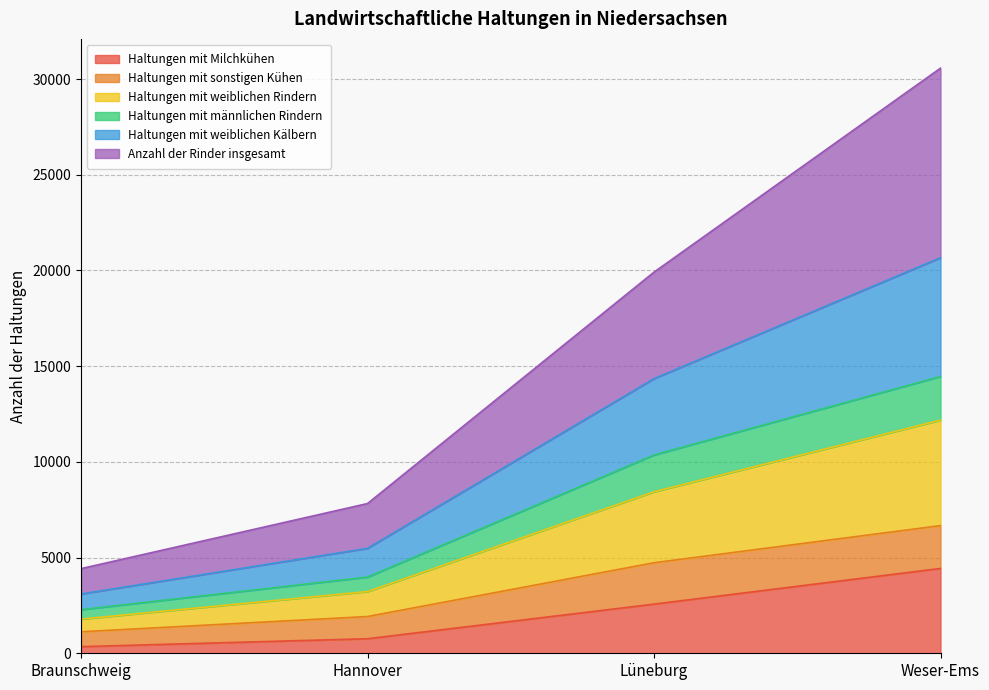

At which category is the sum across all series the highest?

Weser-Ems